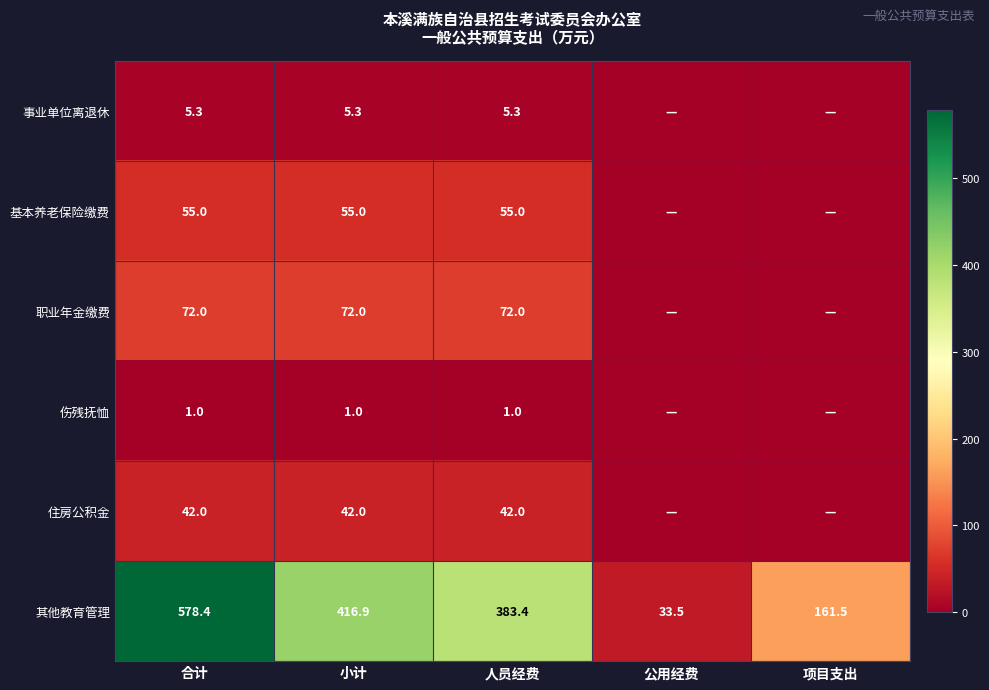

Between 小计 and 人员经费, which series saw the biggest shift?

其他教育管理